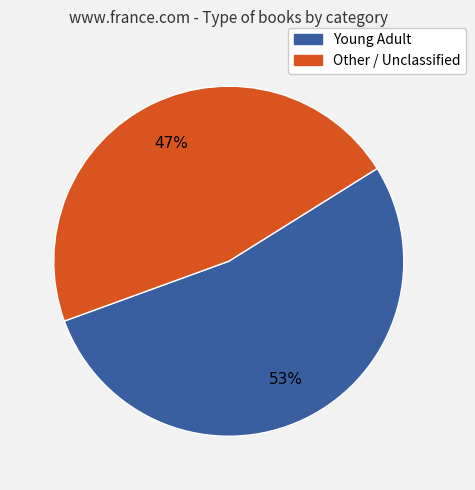

Count the number of slices in the pie.

2